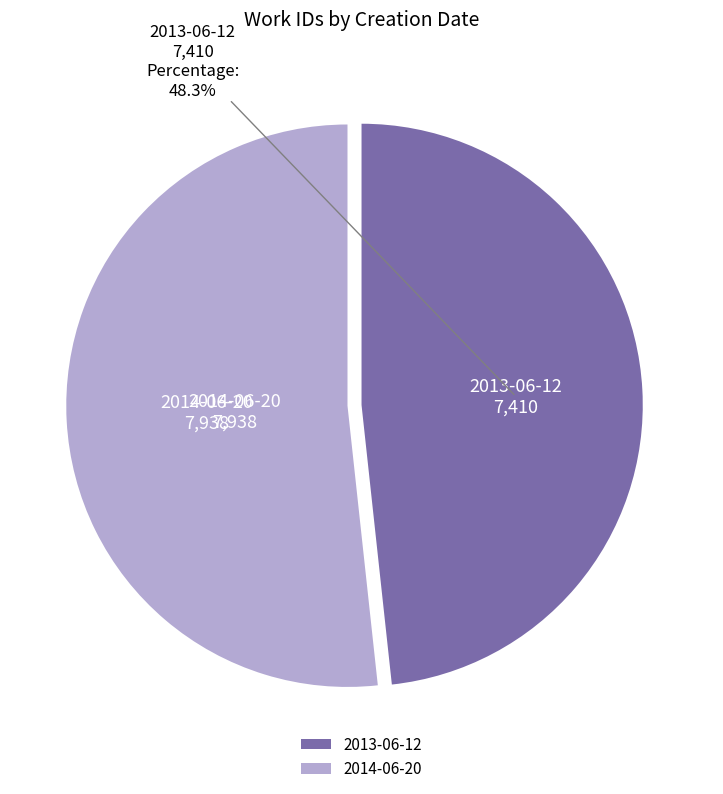

To the nearest percent, what is the difference between the 2014-06-20 and 2013-06-12 slice percentages?

3%